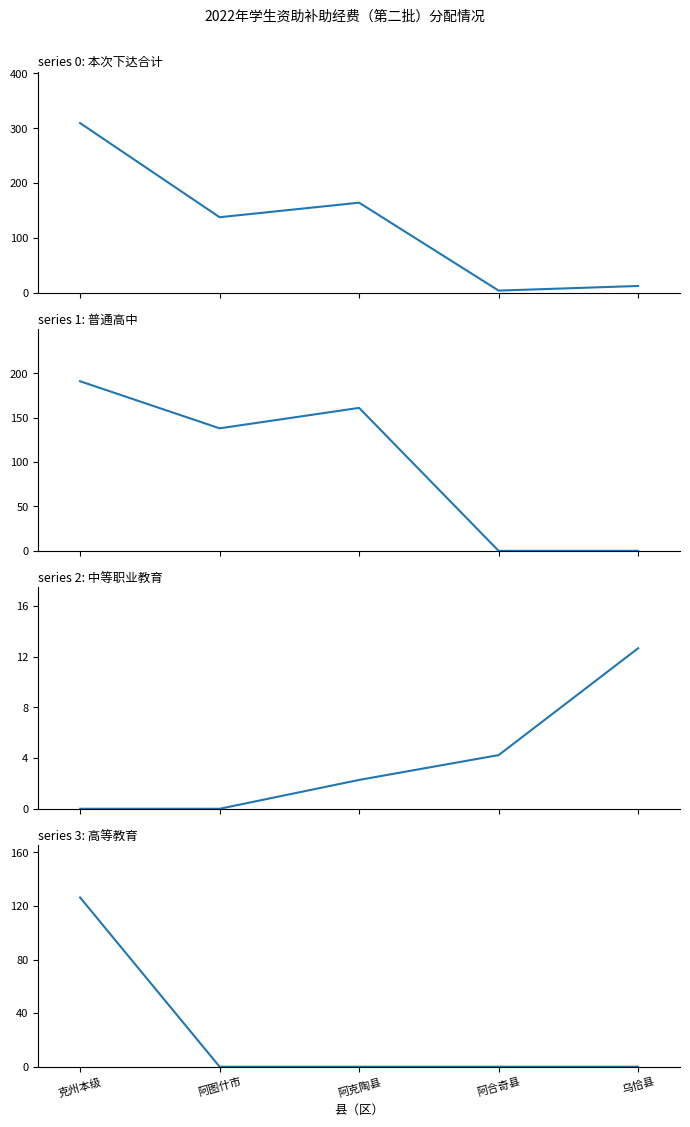

What are all the series names shown in the legend?

本次下达合计, 普通高中, 中等职业教育, 高等教育